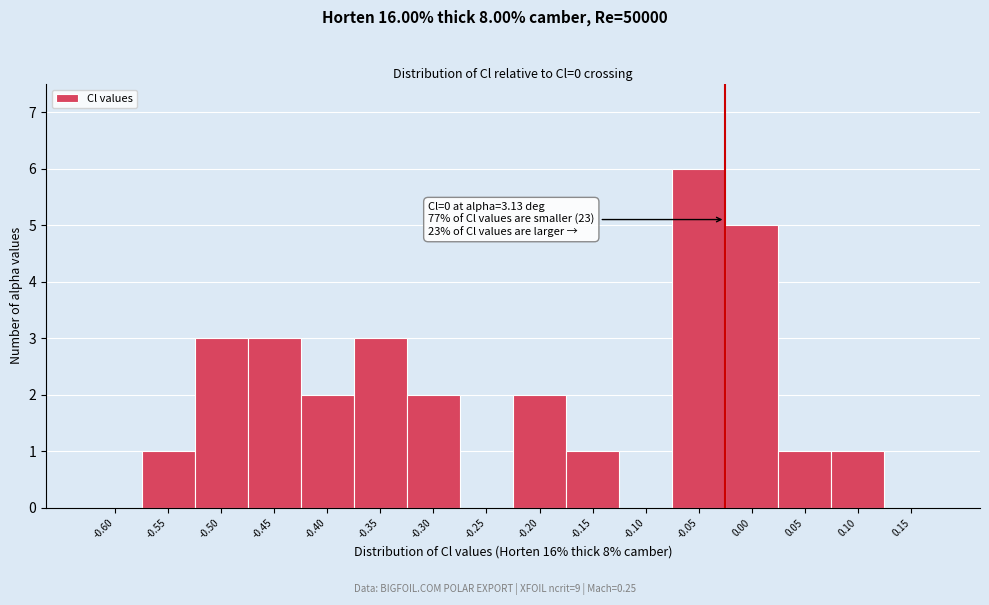

Reading right to left, extract all data points from this chart.

0.15=0	0.10=1	0.05=1	0.00=5	-0.05=6	-0.10=0	-0.15=1	-0.20=2	-0.25=0	-0.30=2	-0.35=3	-0.40=2	-0.45=3	-0.50=3	-0.55=1	-0.60=0